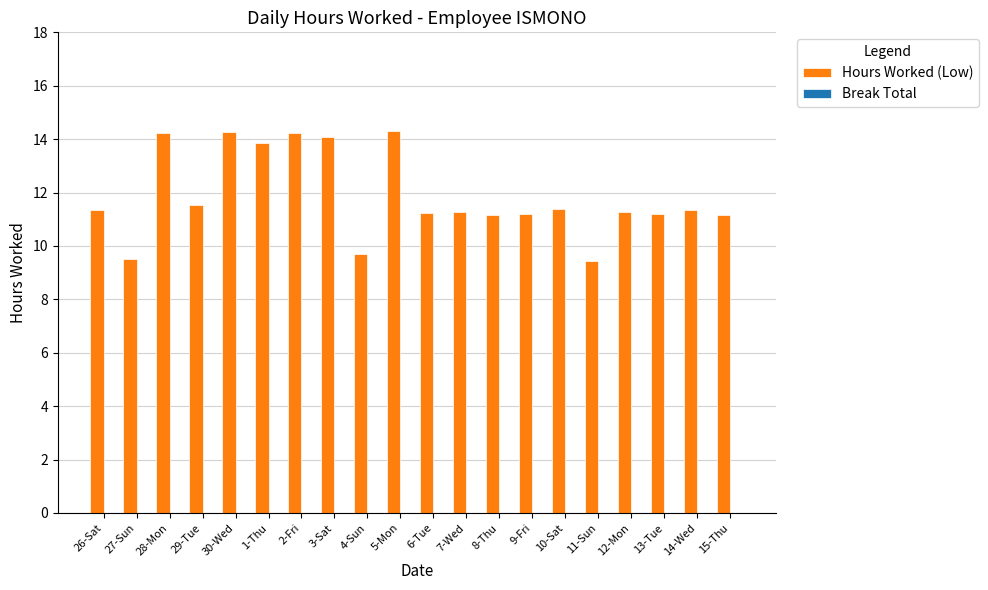

What is the minimum value shown in the chart?

9.4